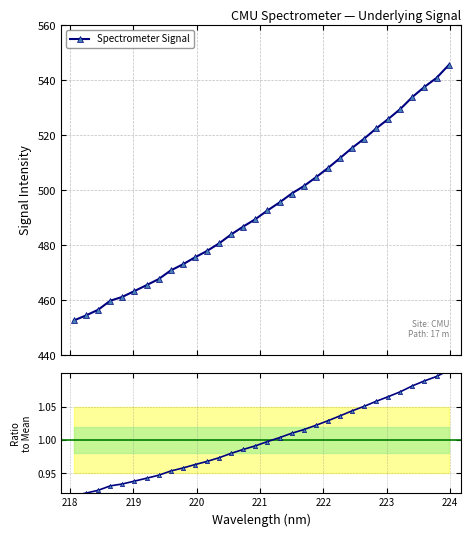

What is the sum of all Ratio to mean values?

32.0